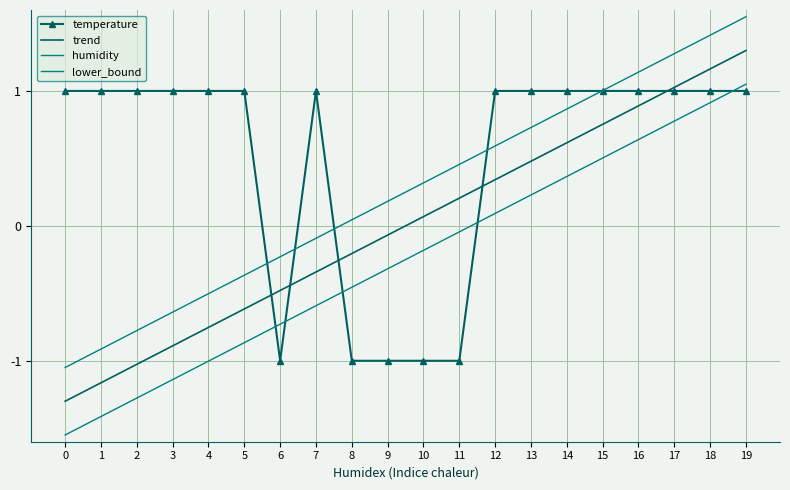

True or false: trend and humidity cross at least once.

False